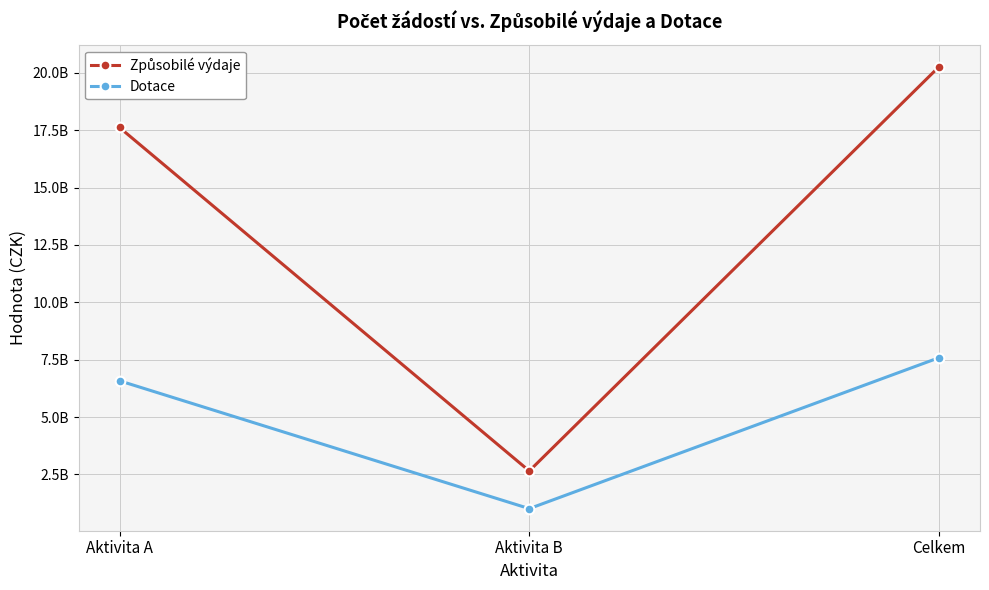

How many Způsobilé výdaje values are between 2649044126 and 20270720597?

3